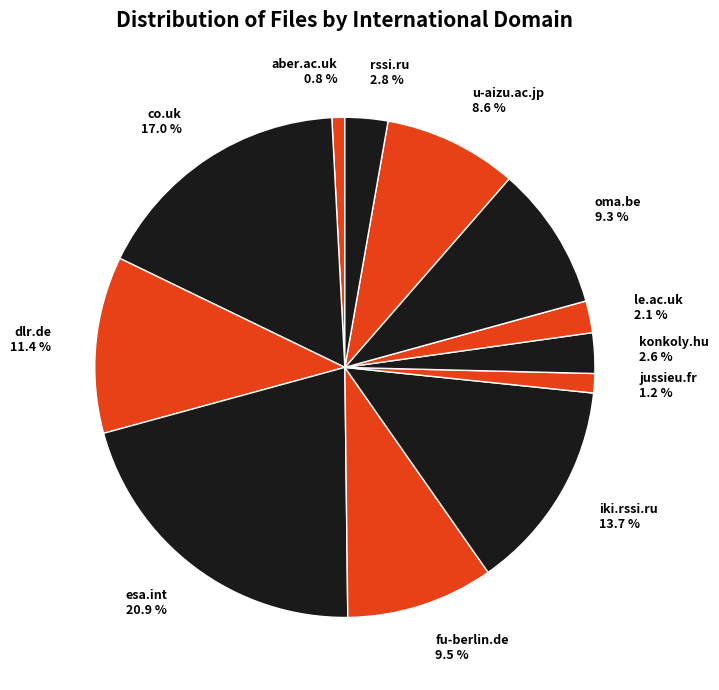

Does le.ac.uk account for over 50% of the chart?

No